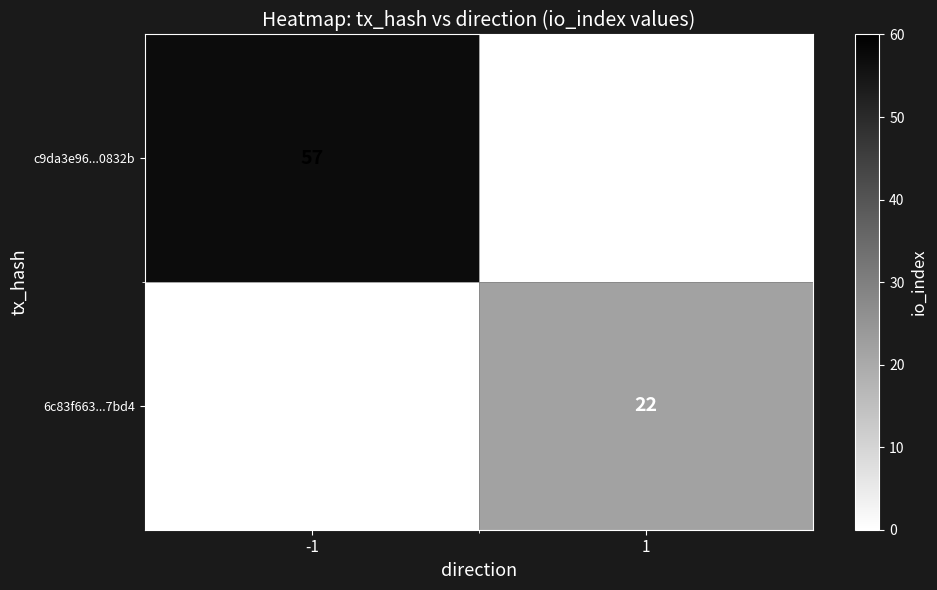

Which series has the widest spread of values?

c9da3e96...0832b